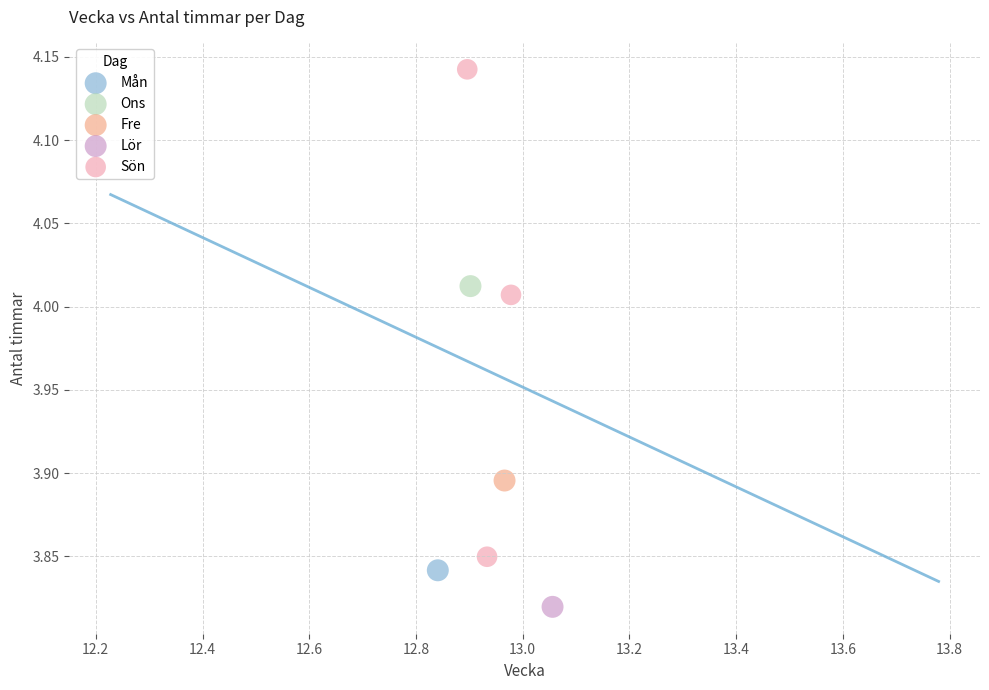

What are all the series names shown in the legend?

Mån, Ons, Fre, Lör, Sön